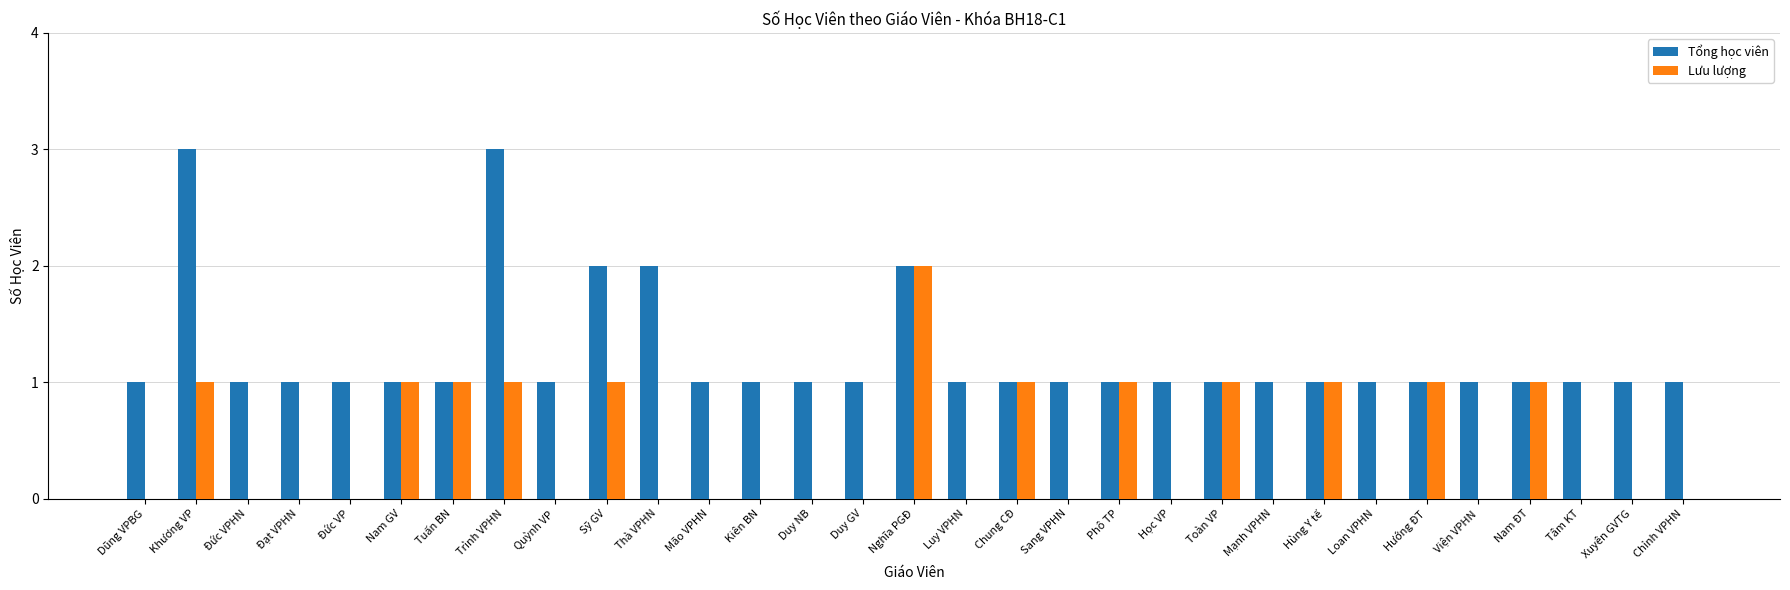

The Tổng học viên series shows 2 at Phô TP. True or false?

False